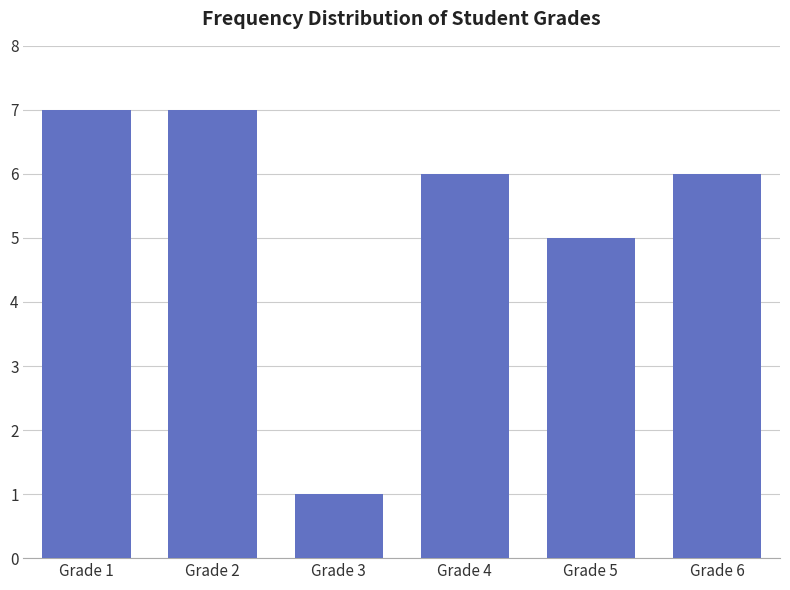

Reading left to right, what are all the values shown in this chart?

Grade 1=7	Grade 2=7	Grade 3=1	Grade 4=6	Grade 5=5	Grade 6=6